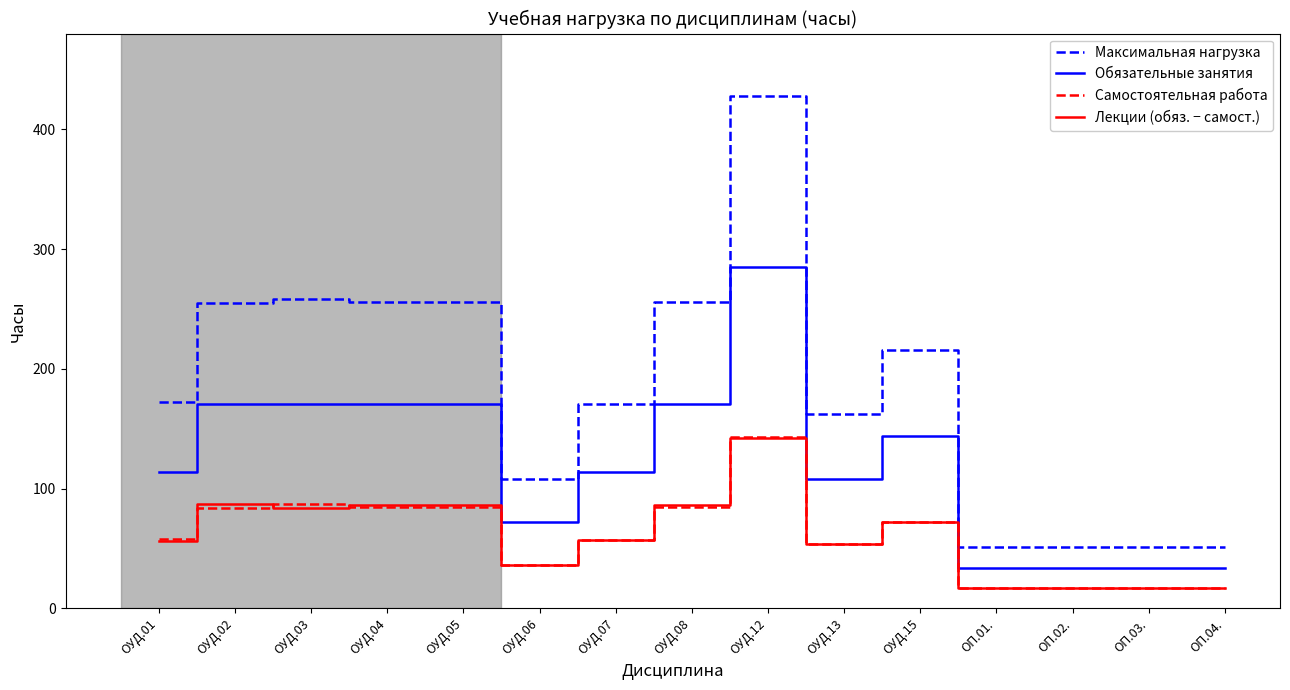

True or false: Максимальная нагрузка has a value of 172 at ОУД.01.

True